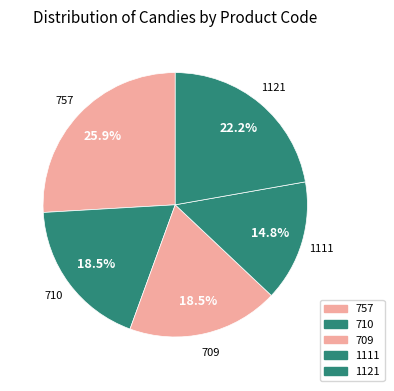

To the nearest percent, what is the average slice percentage?

20%